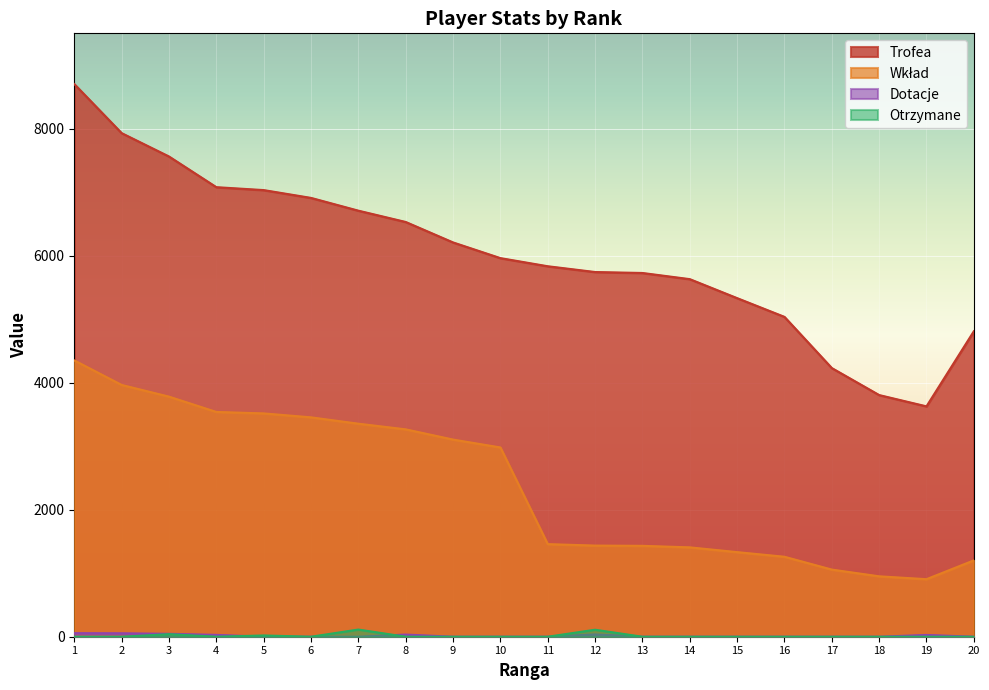

Reading left to right, list all the values displayed in this chart.

Trofea: 8701	7929	7561	7078	7032	6909	6708	6530	6208	5961	5833	5742	5727	5630	5331	5036	4230	3805	3627	4809
Wkład: 4350	3964	3780	3539	3516	3454	3354	3265	3104	2980	1458	1435	1431	1407	1332	1259	1057	951	906	1202
Dotacje: 56	54	46	29	0	0	0	34	0	0	0	36	0	0	0	0	0	0	28	0
Otrzymane: 0	0	40	0	20	0	113	0	0	0	0	110	0	0	0	0	0	0	0	0